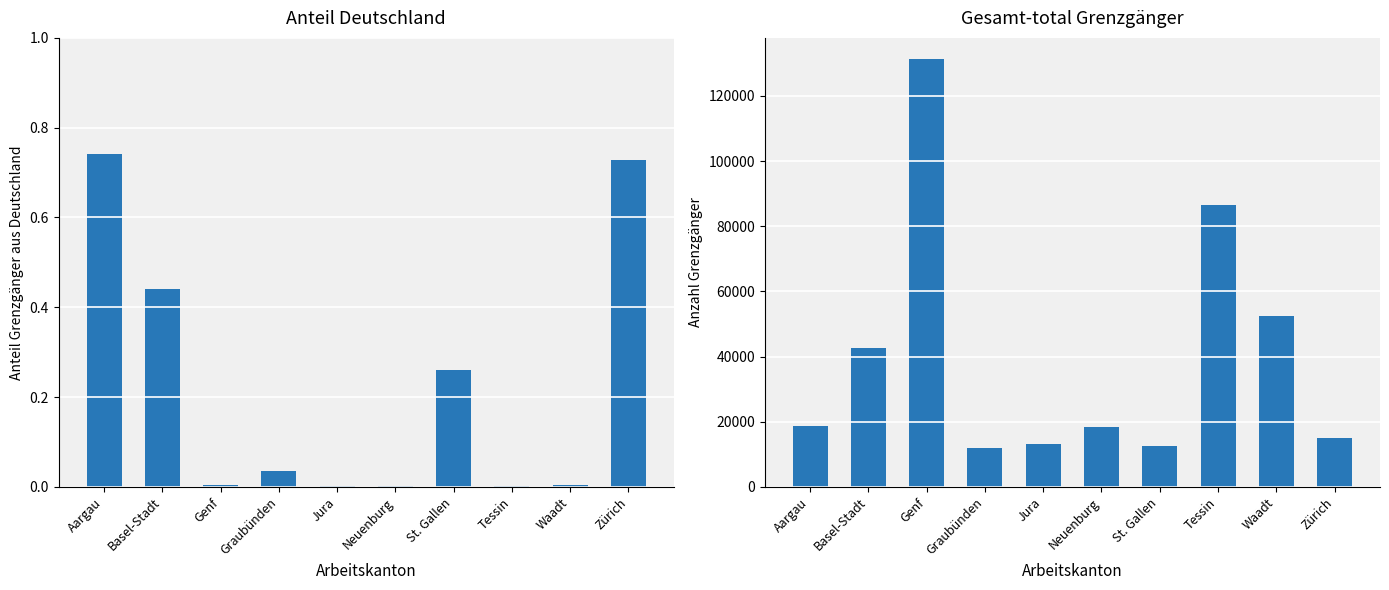

True or false: Gesamt-total has a value of 11597.5 at Waadt.

False